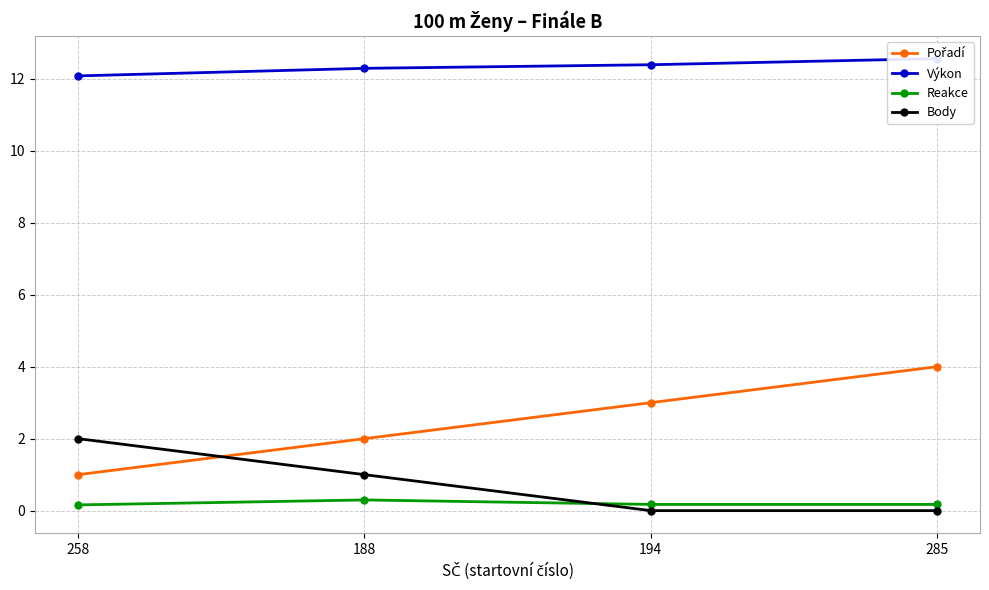

What is the average value of the Výkon series?

12.3